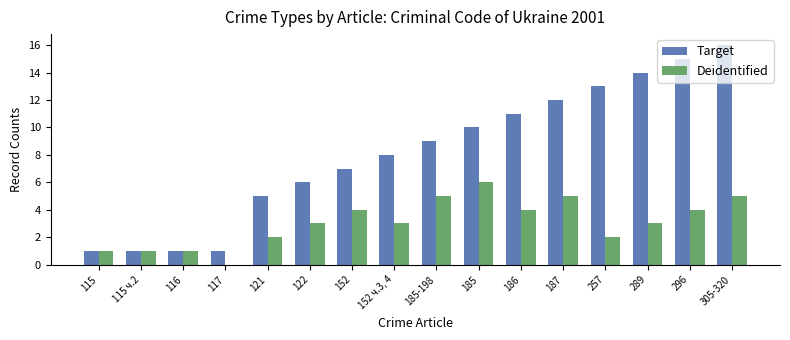

True or false: Deidentified has a value of 1 at 122.

False